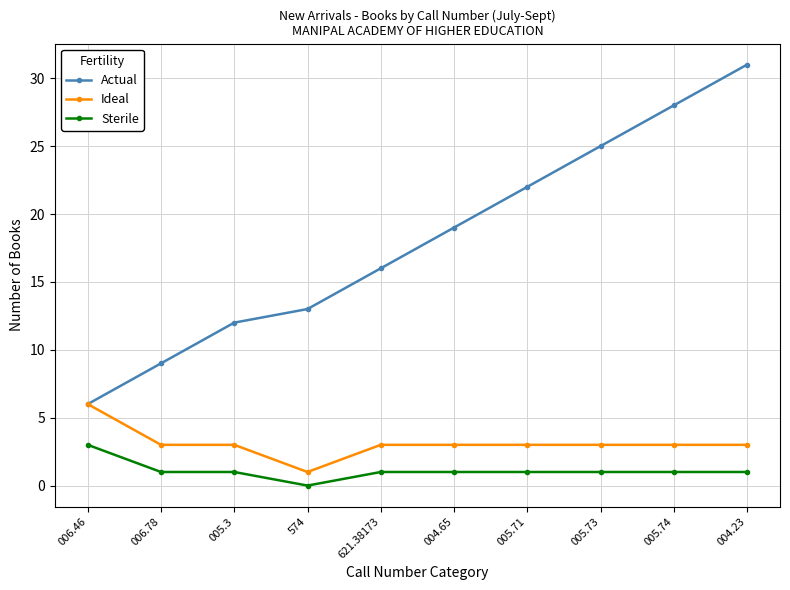

The value of Ideal at 004.65 is 5. True or false?

False